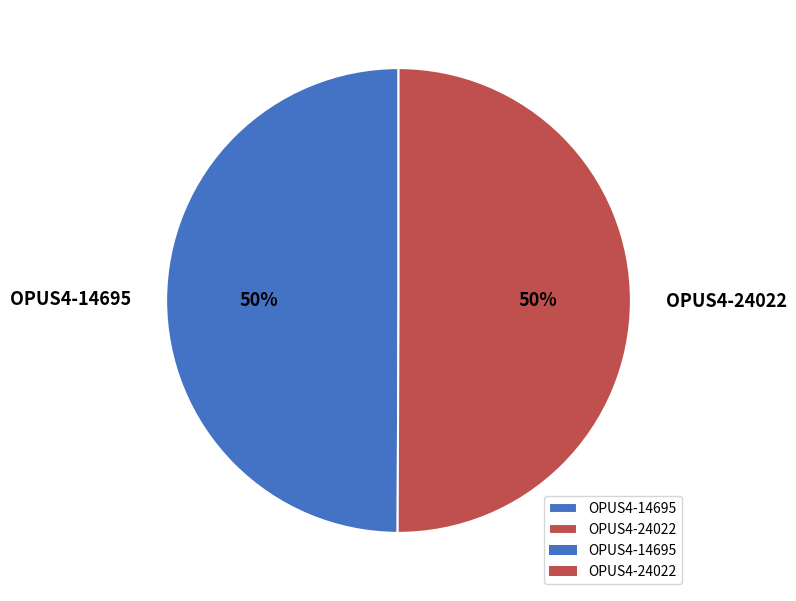

To the nearest percent, what is the average slice percentage?

50%